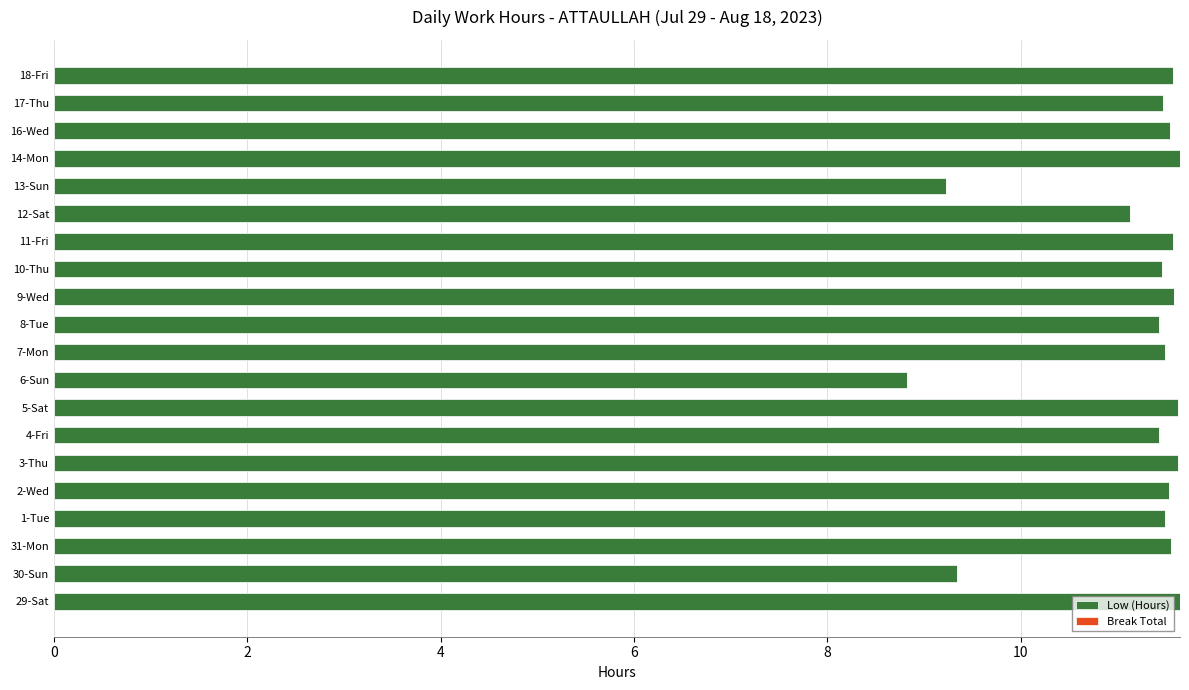

What is the minimum value shown in the chart?

8.8